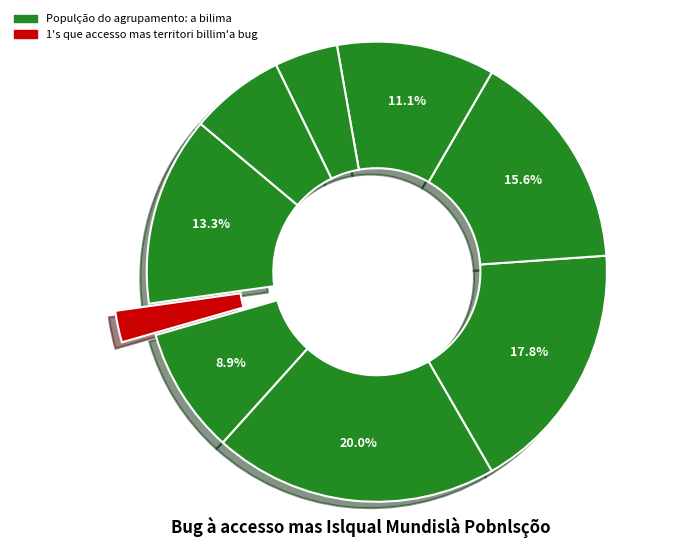

Count the number of slices in the pie.

9